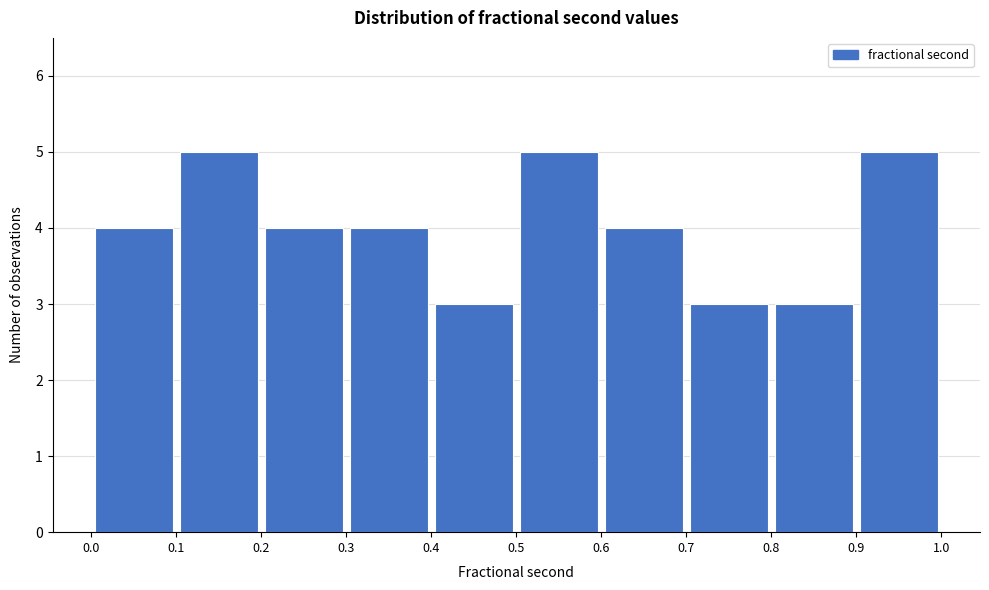

Reading left to right, transcribe this chart: for each bar, give the range it covers on the x-axis and its height. The values are not printed on the chart, so give them approximately, as read against the axis.

0.0 to 0.1: 4
0.1 to 0.2: 5
0.2 to 0.3: 4
0.3 to 0.4: 4
0.4 to 0.5: 3
0.5 to 0.6: 5
0.6 to 0.7: 4
0.7 to 0.8: 3
0.8 to 0.9: 3
0.9 to 1.0: 5